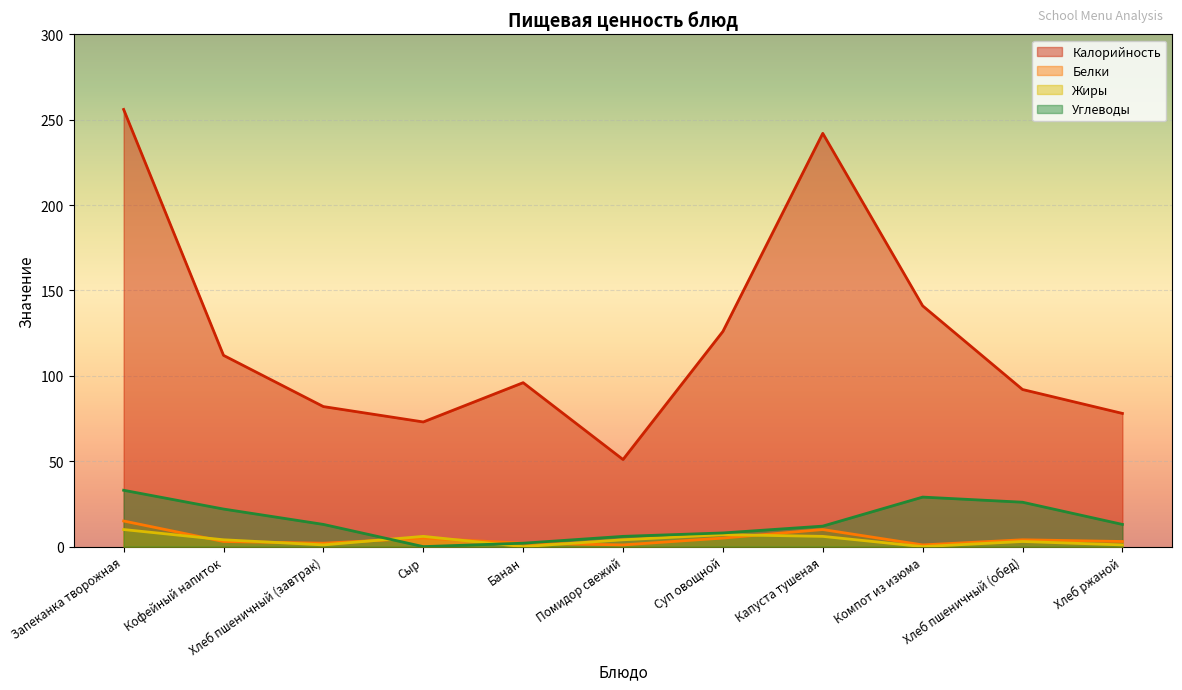

Does the chart display data point markers on the line(s)?

No